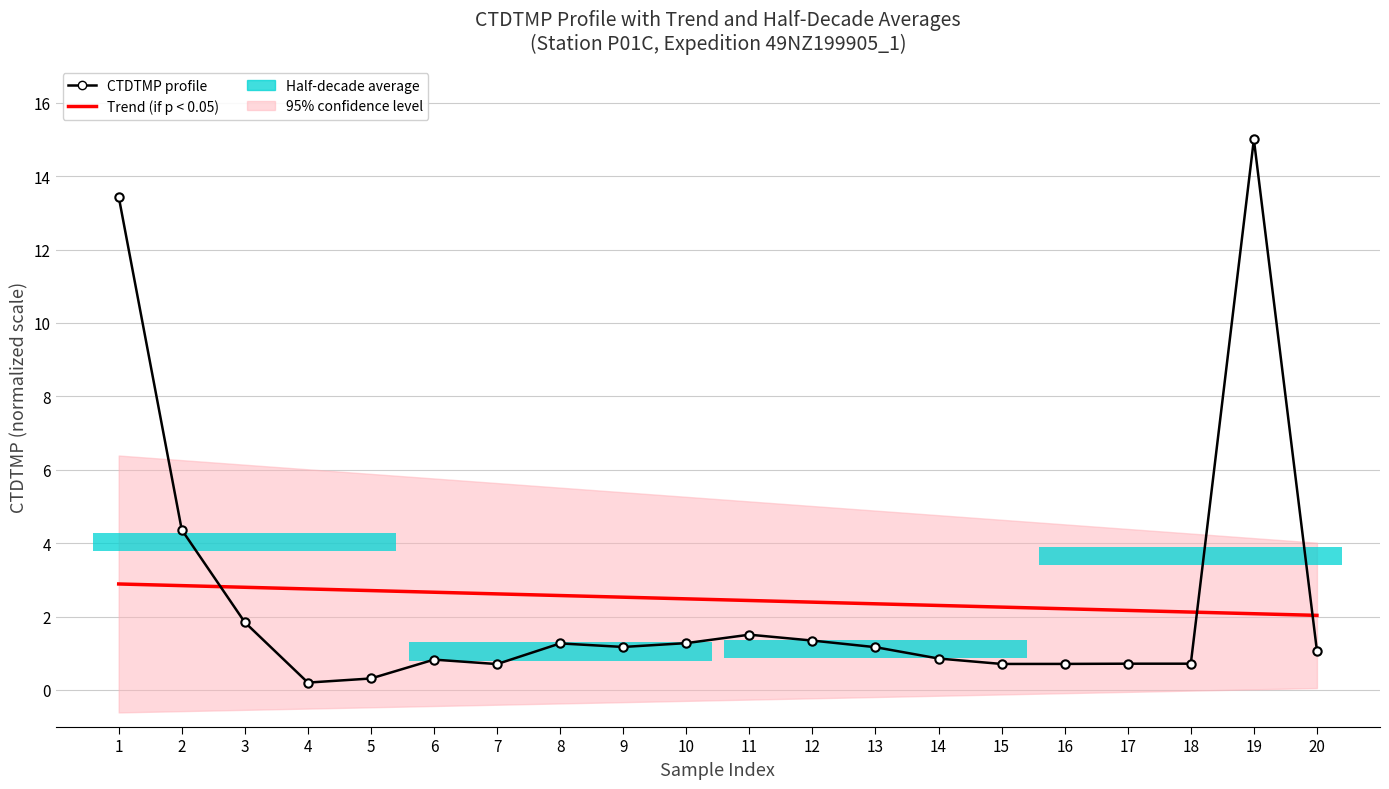

Which category has the lowest value across all series?

4